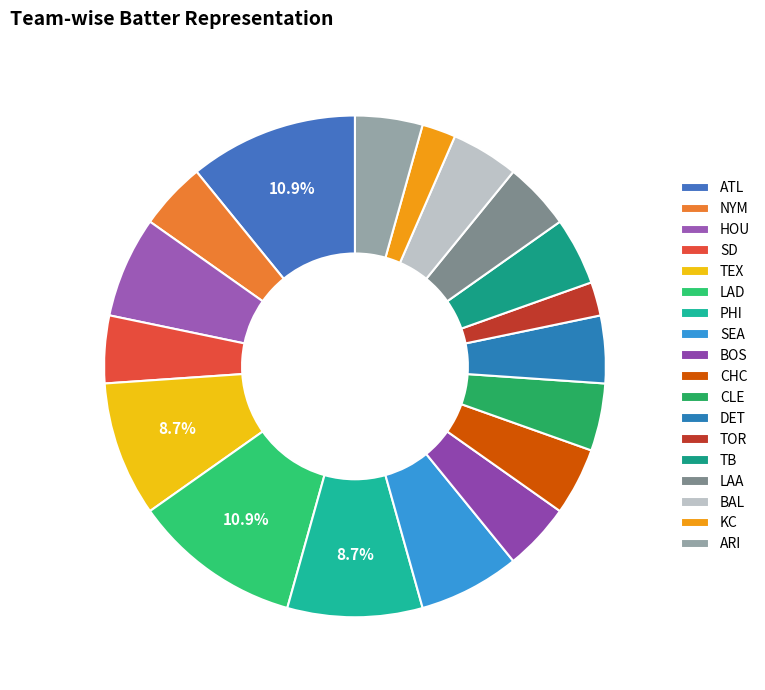

To the nearest percent, what is the difference between the largest and smallest slice percentages?

9%